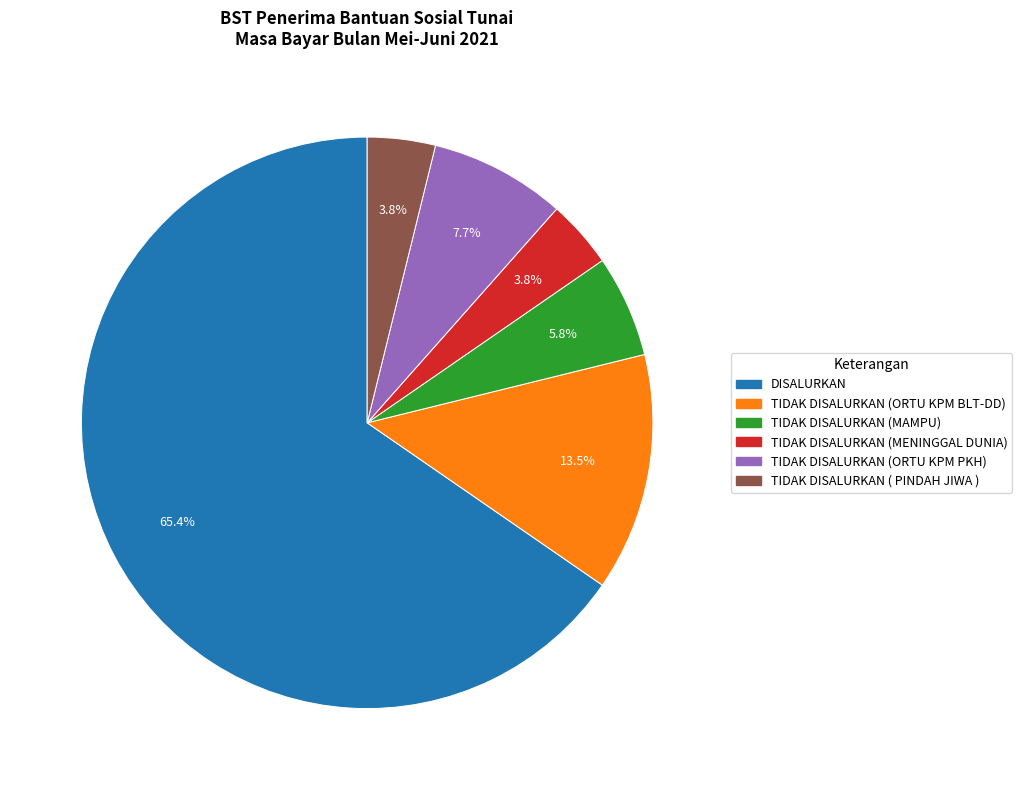

Which category has the biggest portion of the pie?

DISALURKAN